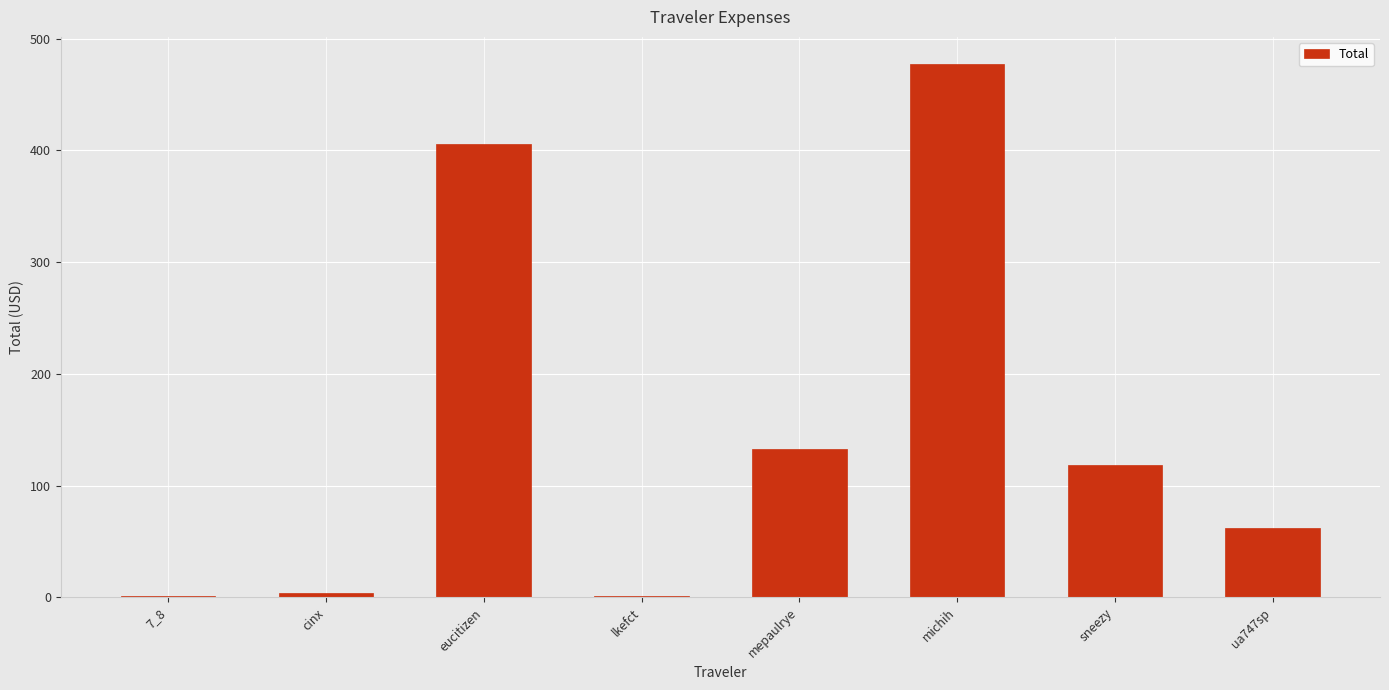

Between eucitizen and ua747sp, which is larger?

eucitizen